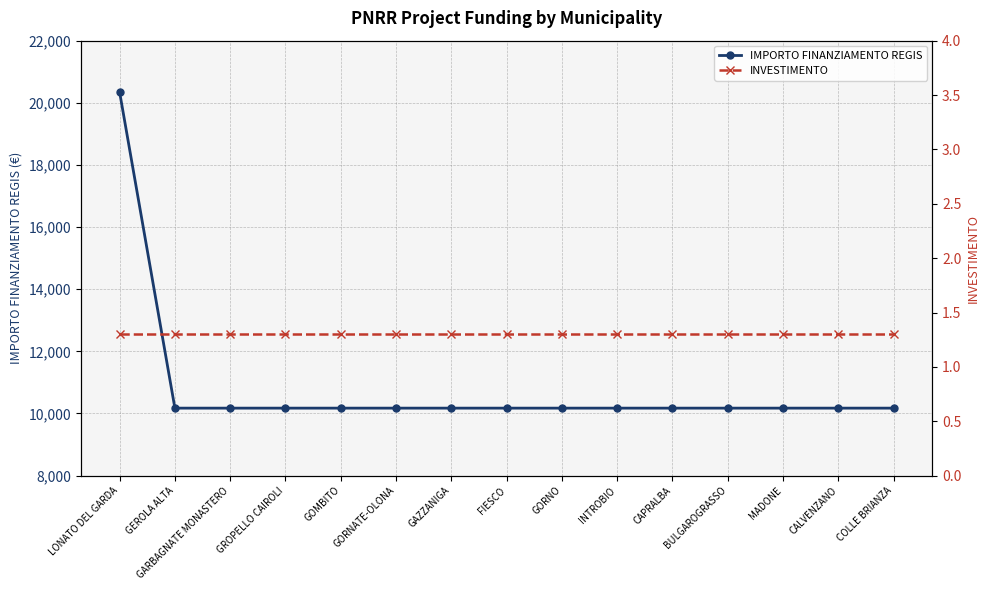

Which series has the largest range (max minus min)?

IMPORTO FINANZIAMENTO REGIS